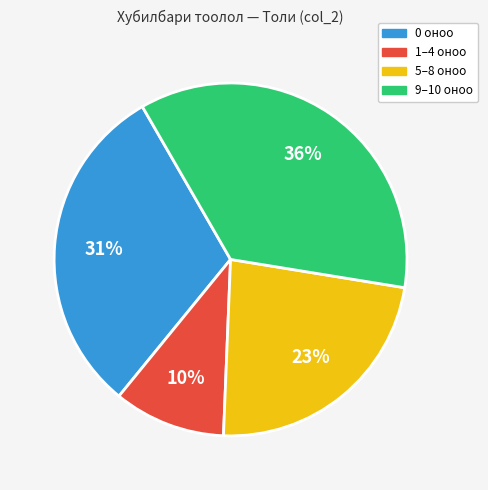

To the nearest percent, what is the difference between the largest and smallest slice percentages?

26%